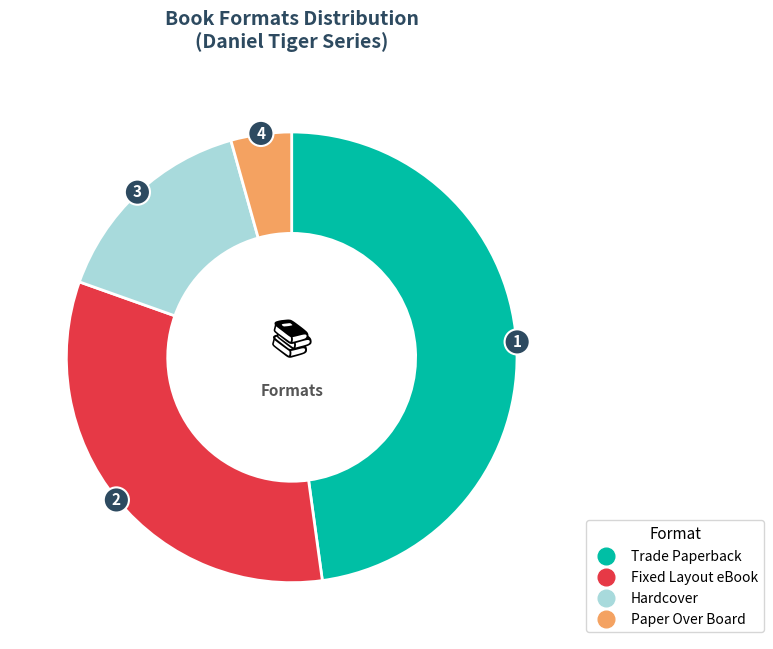

What is the smallest slice in the pie chart?

Paper Over Board